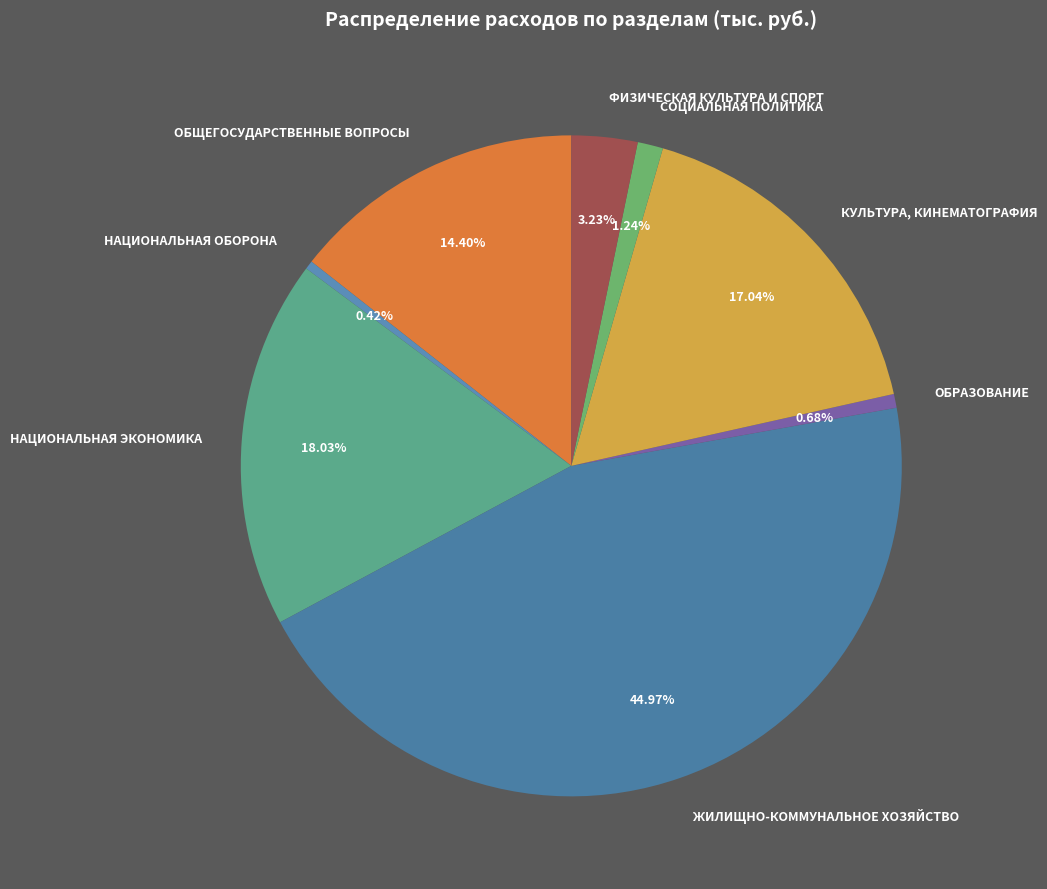

How many segments does this pie chart have?

8